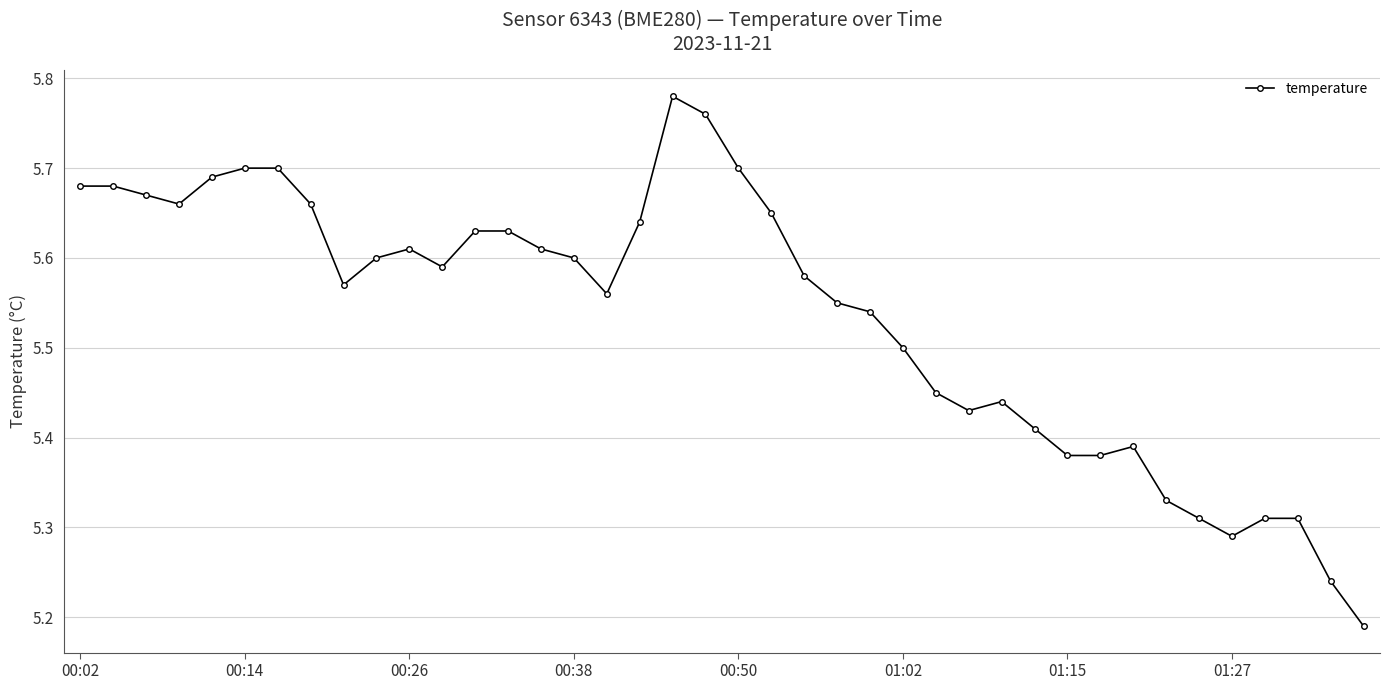

True or false: there are more than 0 points higher than both neighbors.

True